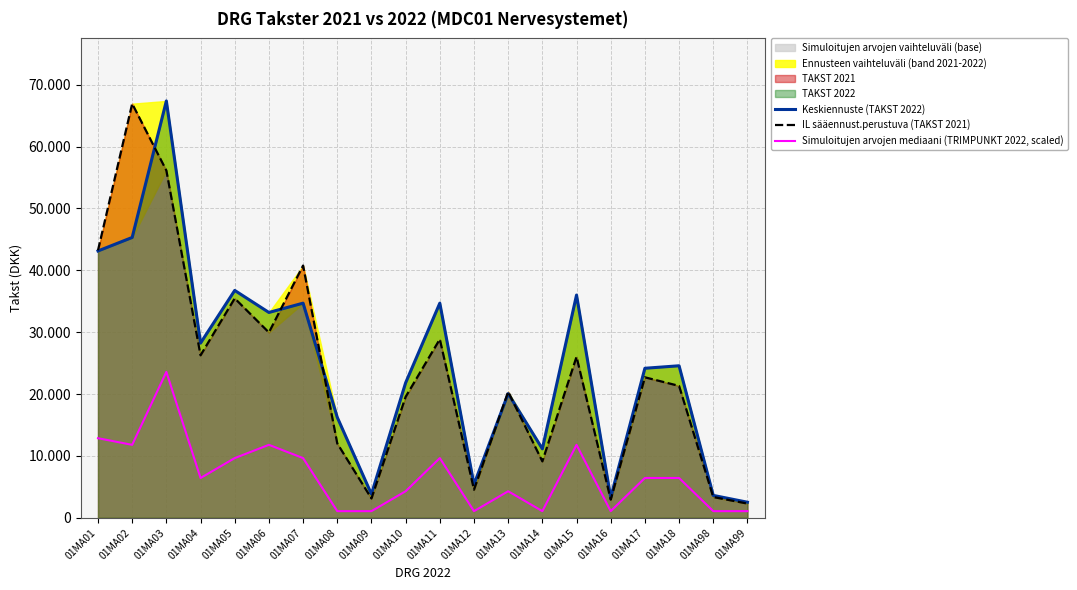

What is the average value of the Keskiennuste (TAKST 2022) series?

24803.0